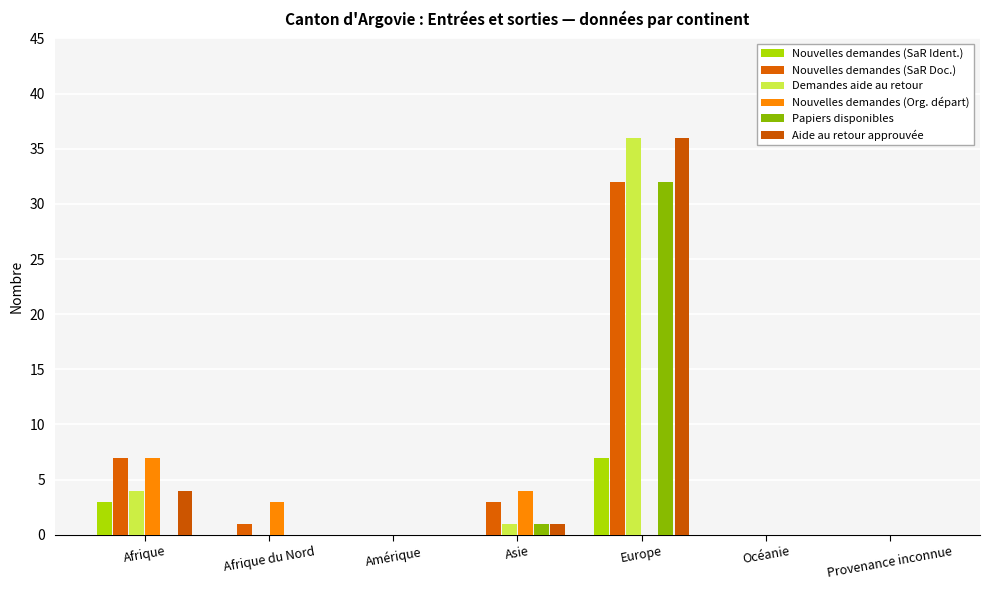

Are the bars grouped side by side (vs. stacked)?

Yes